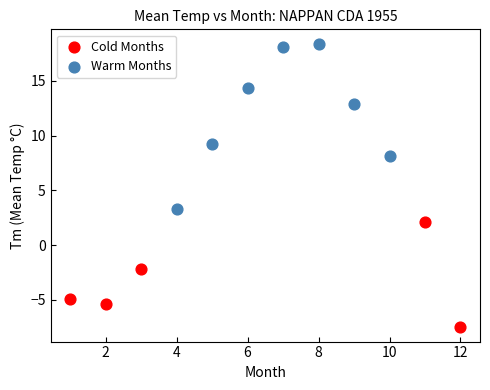

Which series contains the lowest Y value?

Cold Months